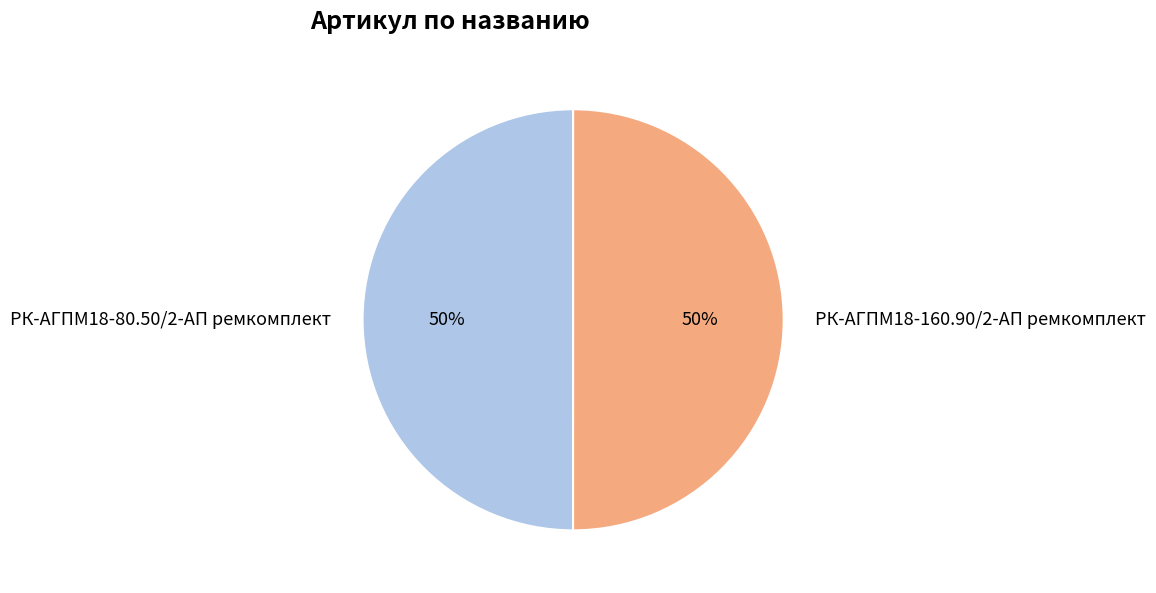

Is it true that РК-АГПМ18-160.90/2-АП ремкомплект is 50% of the pie?

True